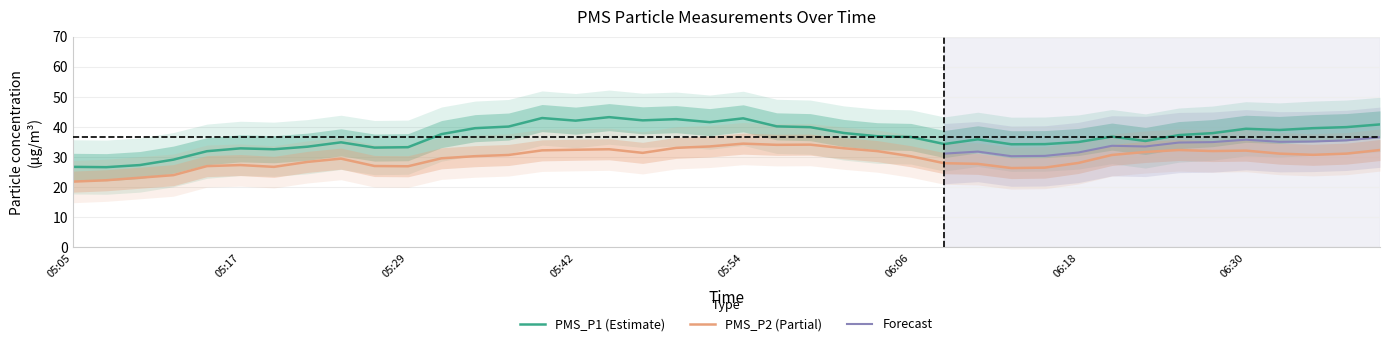

Does the chart have visible grid lines?

Yes